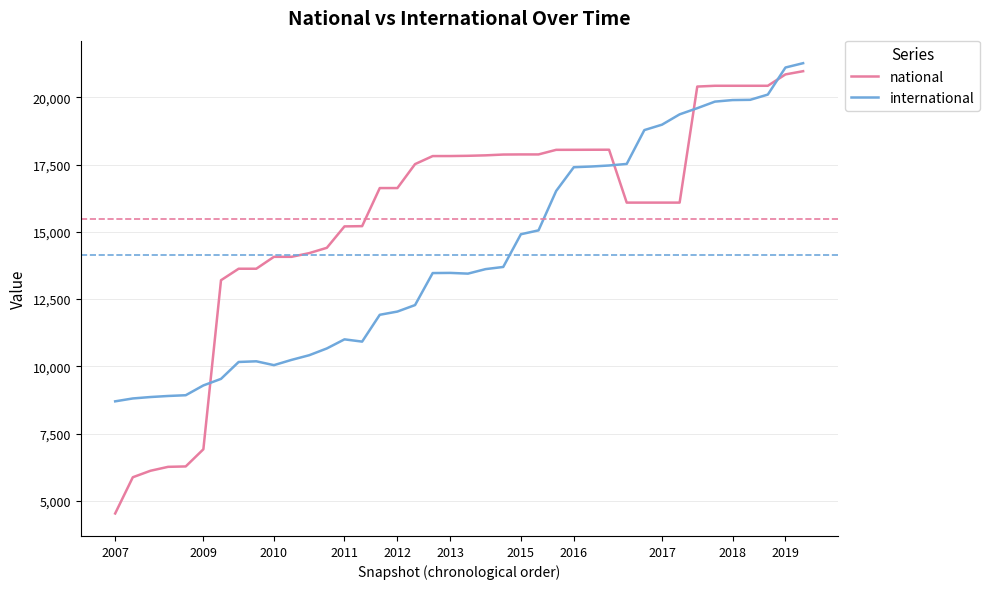

True or false: international and national intersect in this chart.

True